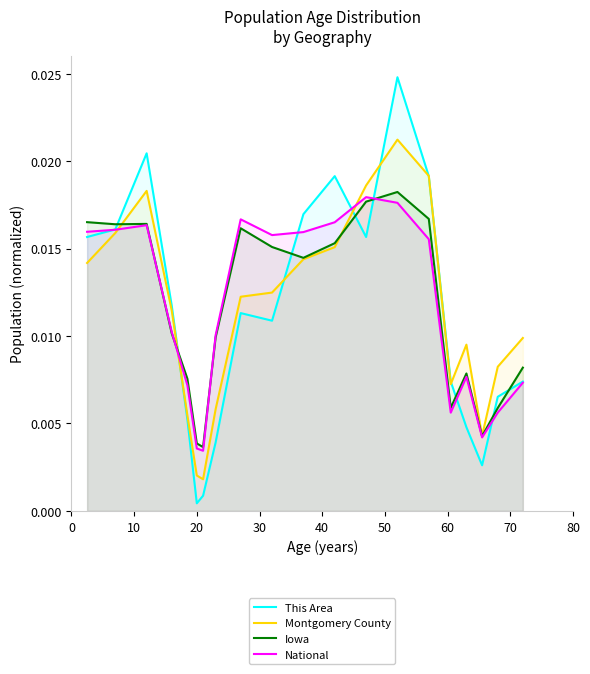

How many intersections are there between This Area and Iowa?

8